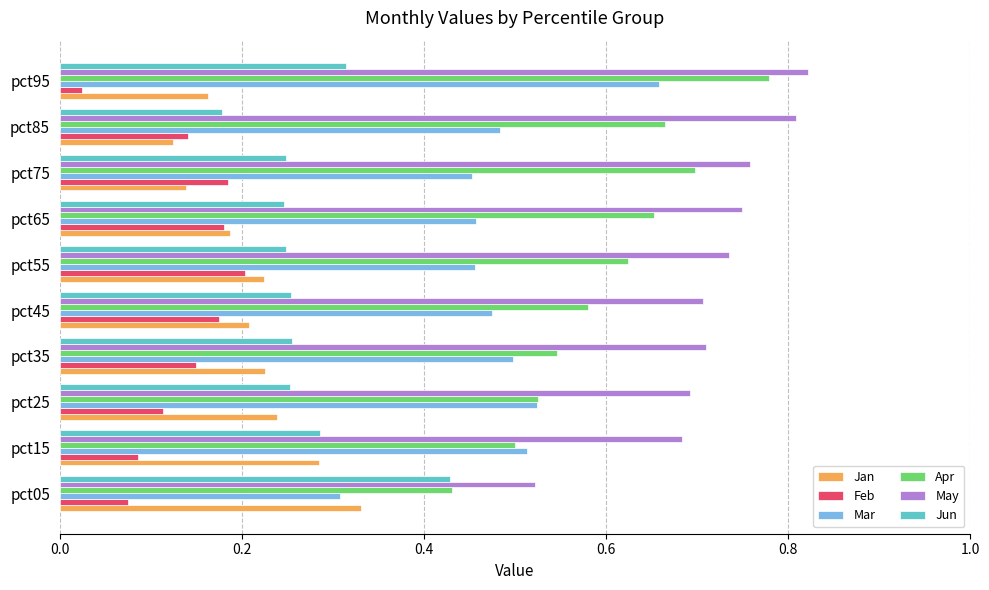

Which series has the largest range (max minus min)?

Mar